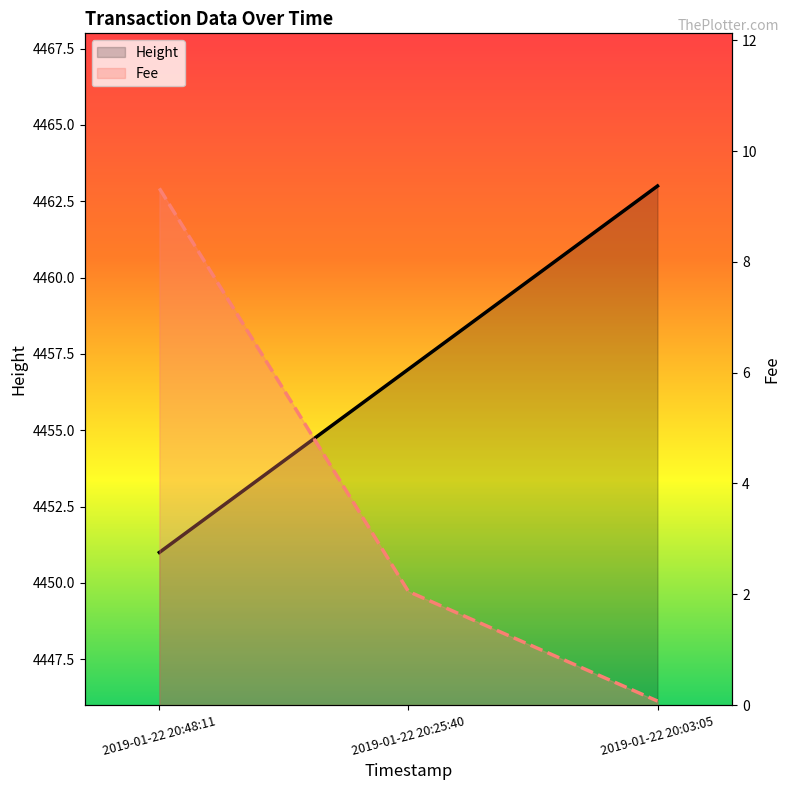

What is the total value across all series at 2019-01-22 20:48:11?

4460.3